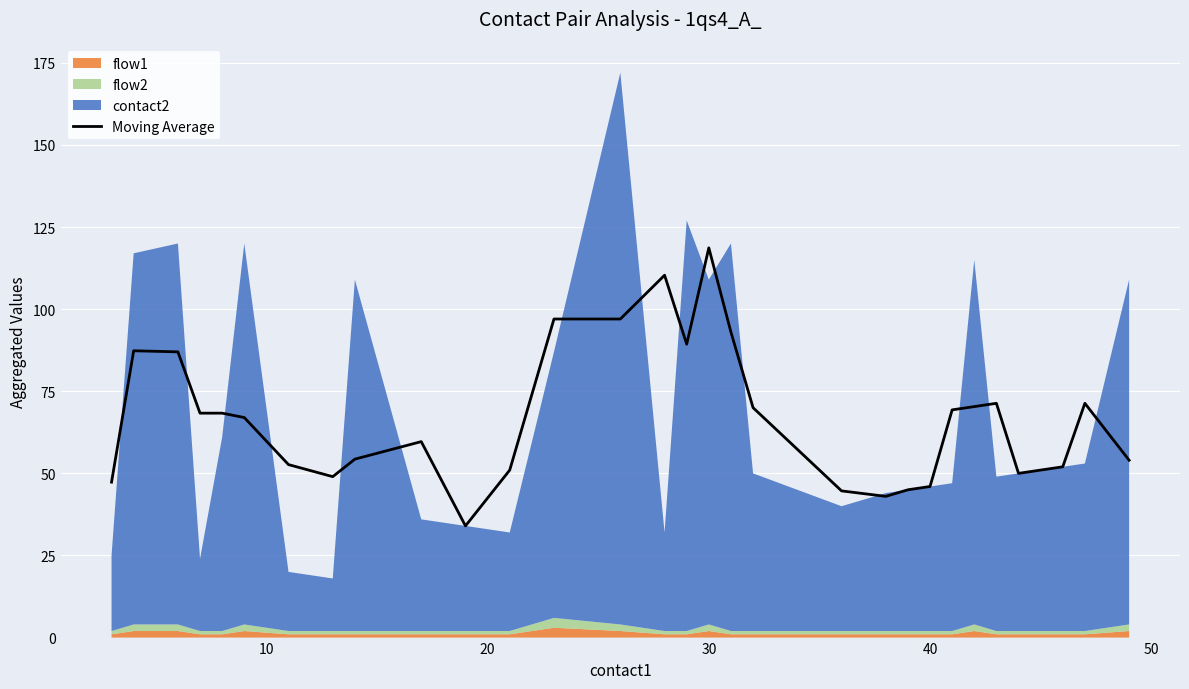

At which label does Moving Average reach its peak?

30